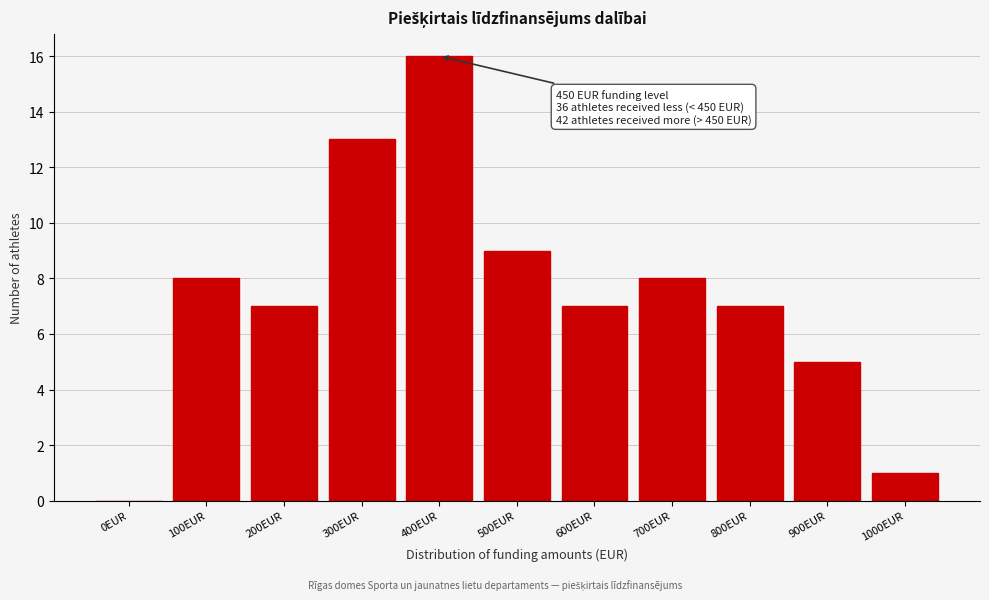

Reading left to right, list all the values displayed in this chart.

0EUR=0	100EUR=8	200EUR=7	300EUR=13	400EUR=16	500EUR=9	600EUR=7	700EUR=8	800EUR=7	900EUR=5	1000EUR=1